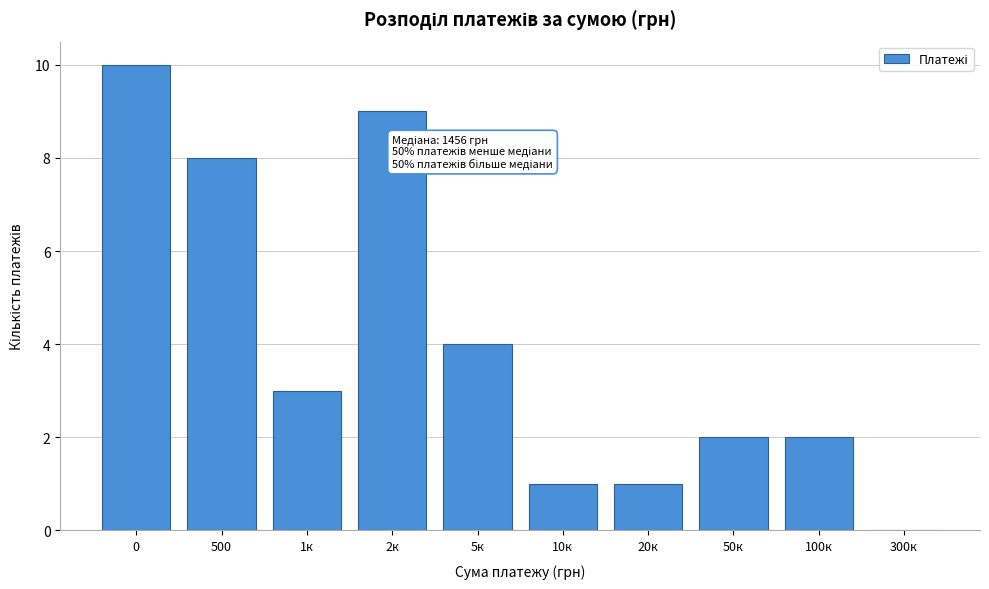

Reading left to right, what are all the values shown in this chart?

0=10	500=8	1к=3	2к=9	5к=4	10к=1	20к=1	50к=2	100к=2	300к=0